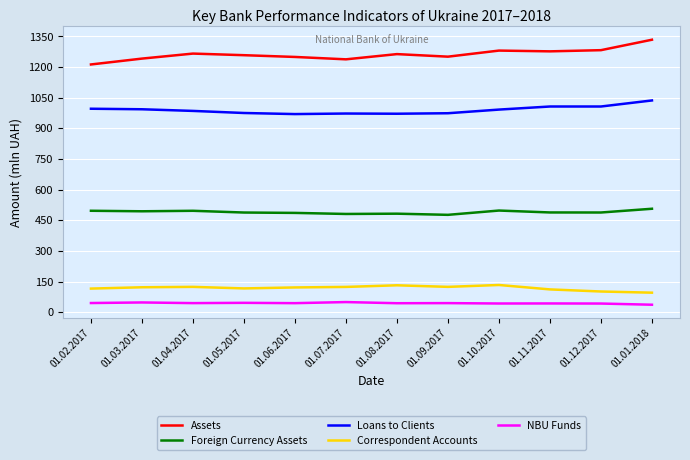

At 01.09.2017, list the series in order from smallest to largest.

NBU Funds, Correspondent Accounts, Foreign Currency Assets, Loans to Clients, Assets